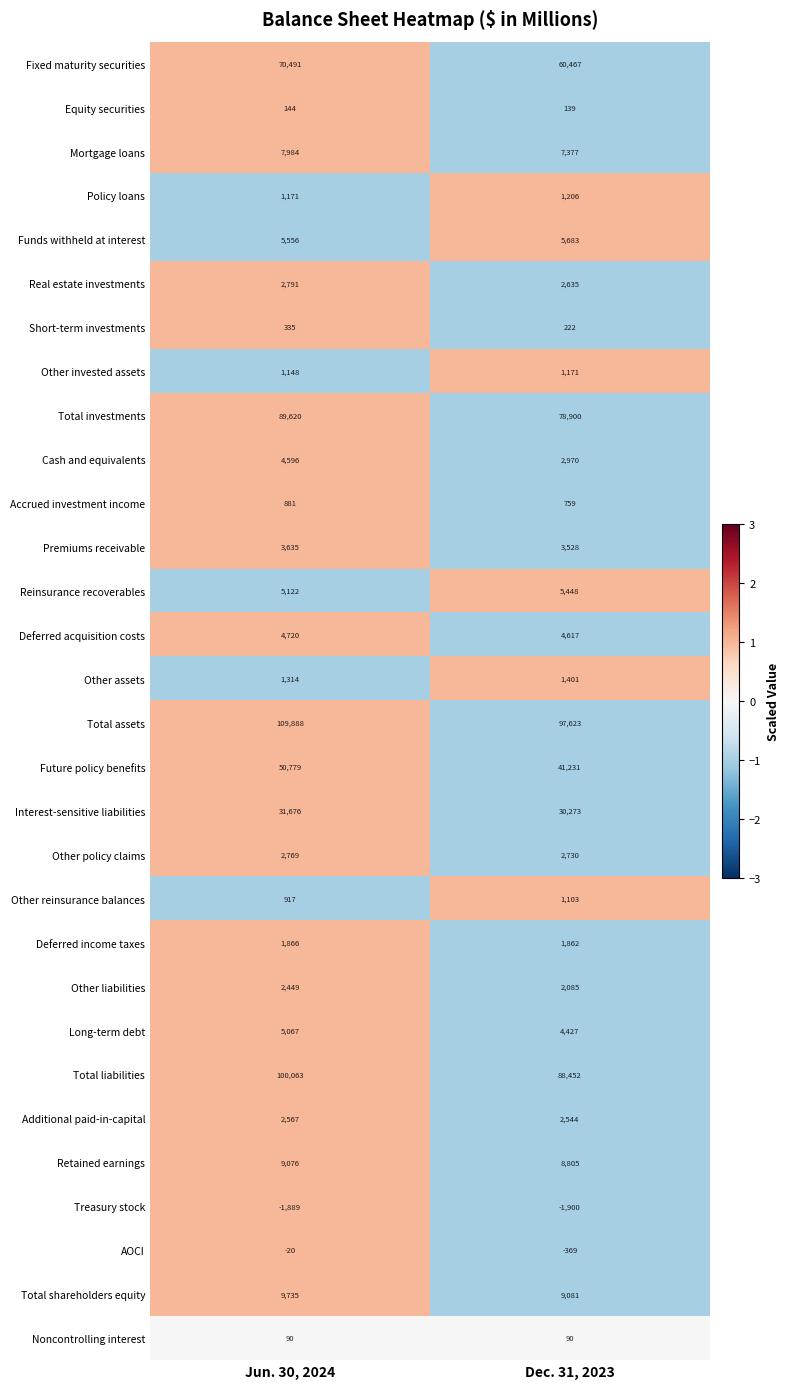

Where is Other invested assets nearest to the value 1159?

Jun. 30, 2024